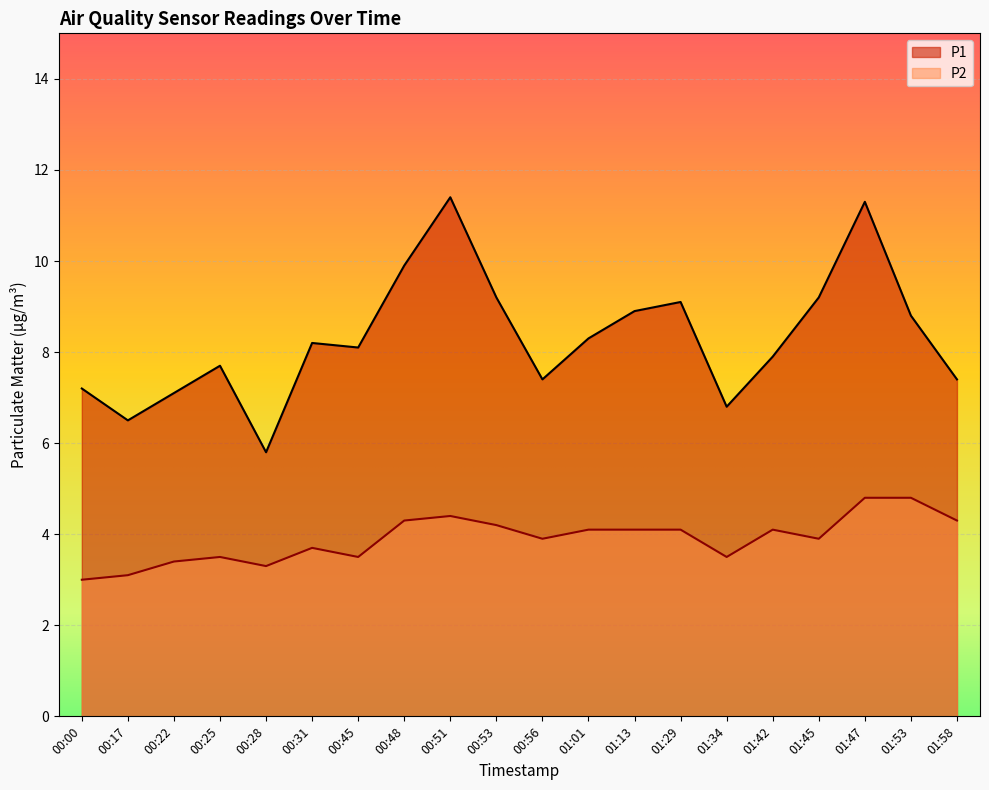

Which category has the lowest value in the P1 series?

00:28